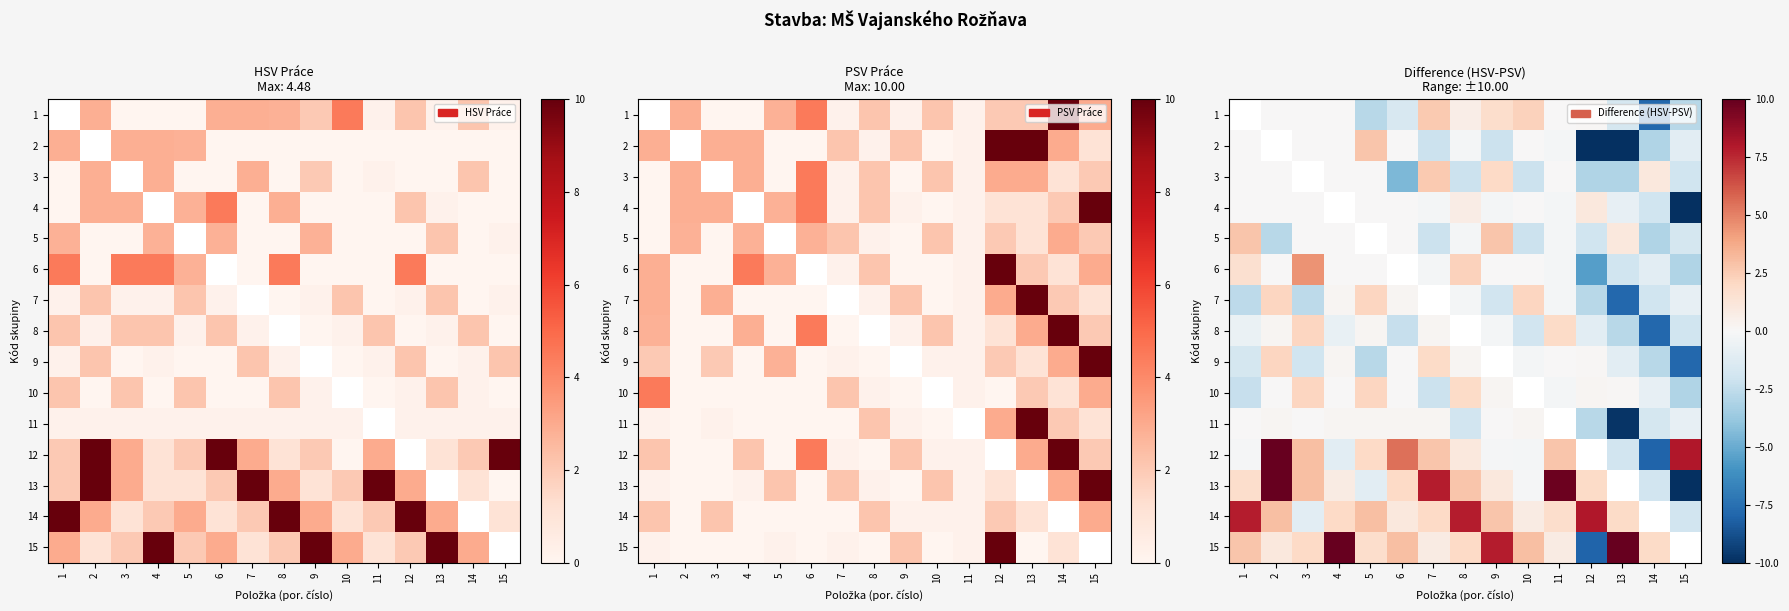

Which category has the lowest value in the 2 series?

12